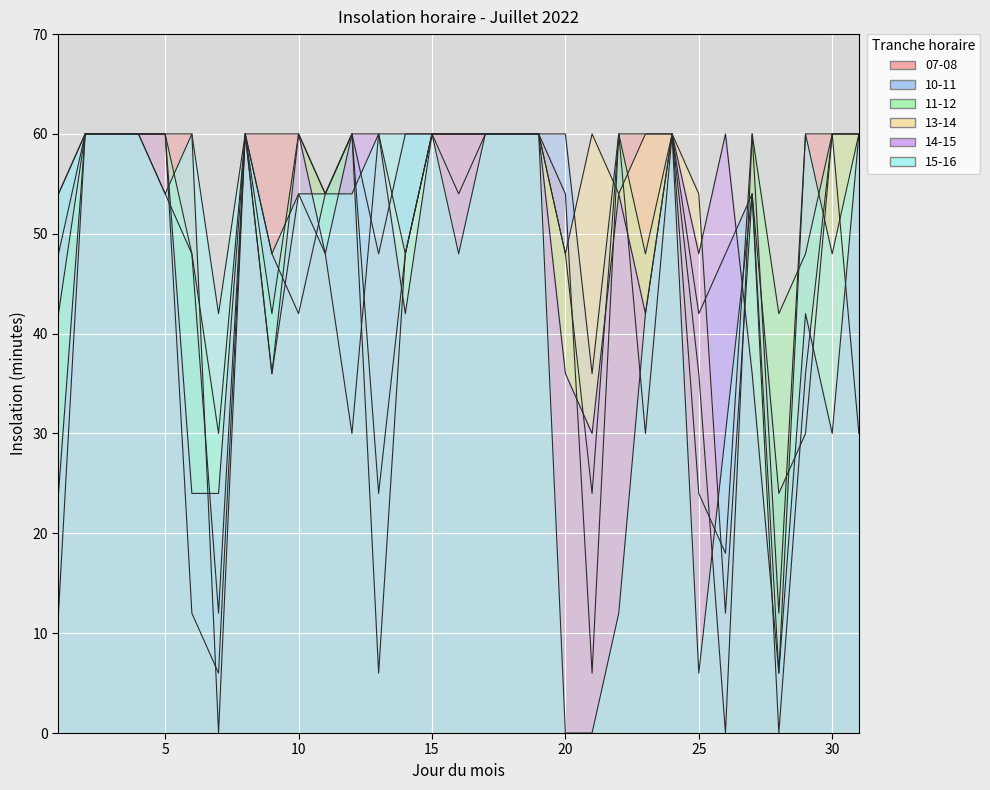

Rank the series at 2 from highest to lowest value.

07-08, 10-11, 11-12, 13-14, 14-15, 15-16